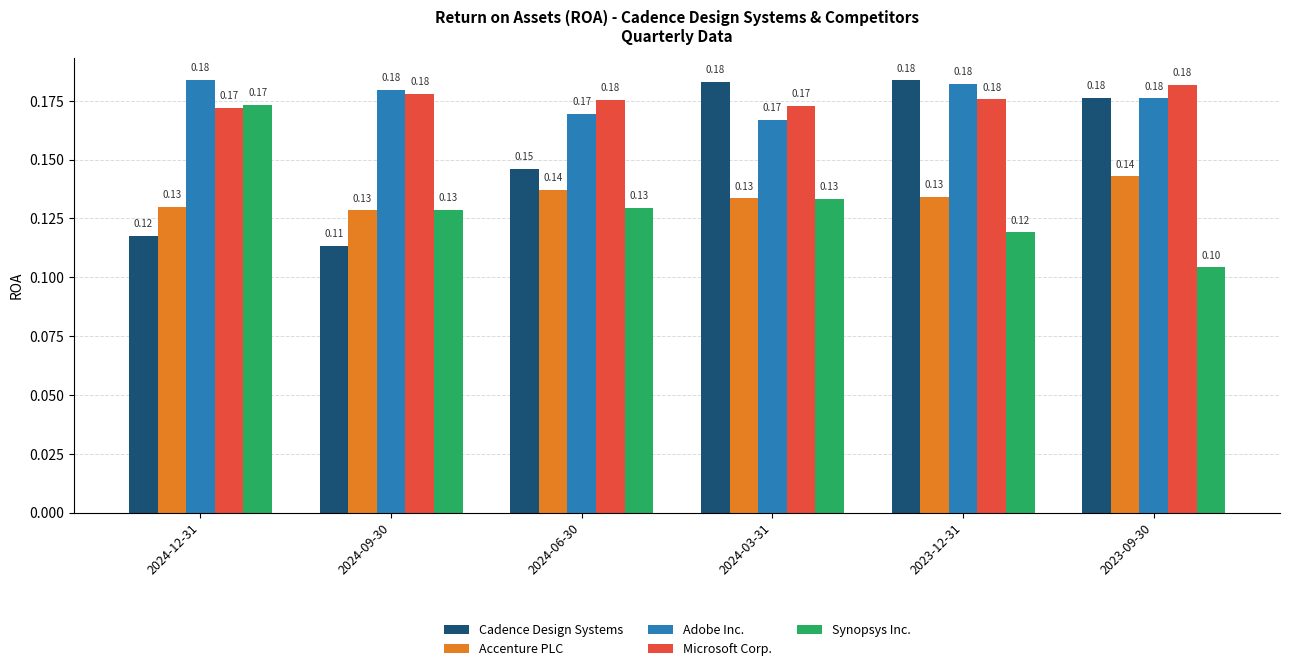

Which series changed the most between 2023-12-31 and 2023-09-30?

Synopsys Inc.